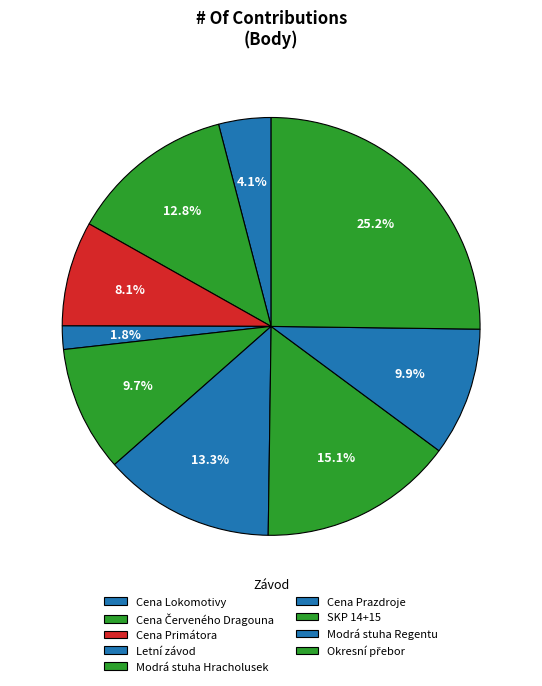

Count the number of slices in the pie.

9